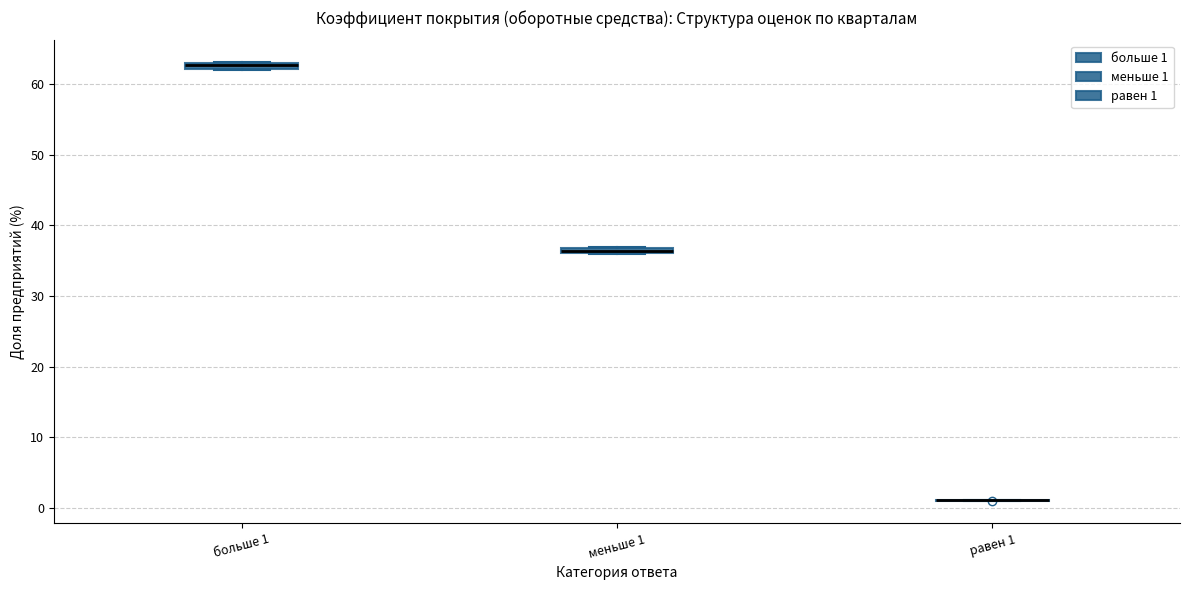

Where is the upper edge of the box for больше 1 on the y-axis? The values are not printed on the chart, so give them approximately, as read against the axis.

63